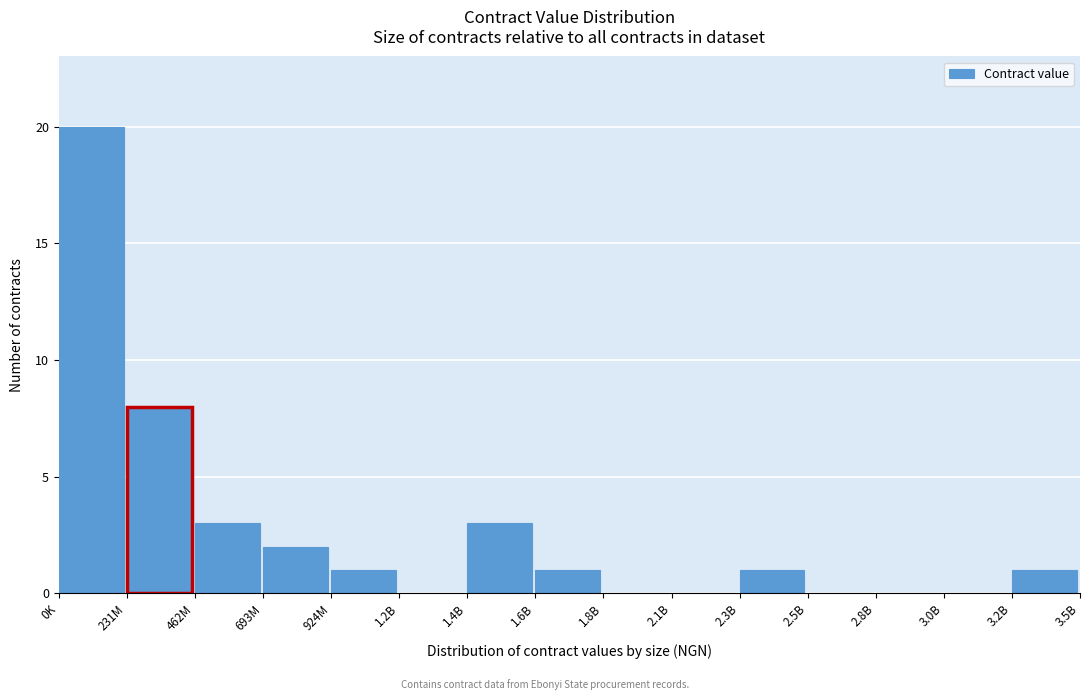

Reading right to left, extract all data points from this chart.

3.2B=1	3.0B=0	2.8B=0	2.5B=0	2.3B=1	2.1B=0	1.8B=0	1.6B=1	1.4B=3	1.2B=0	924M=1	693M=2	462M=3	231M=8	0K=20